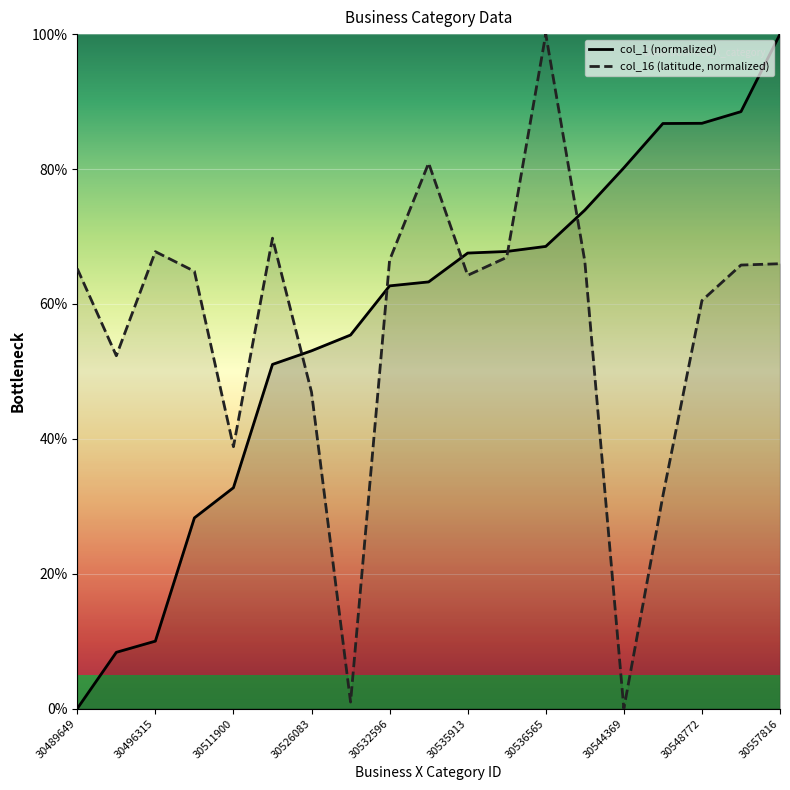

List the series in order of their peak value, highest first.

business_x_category.id, col_16